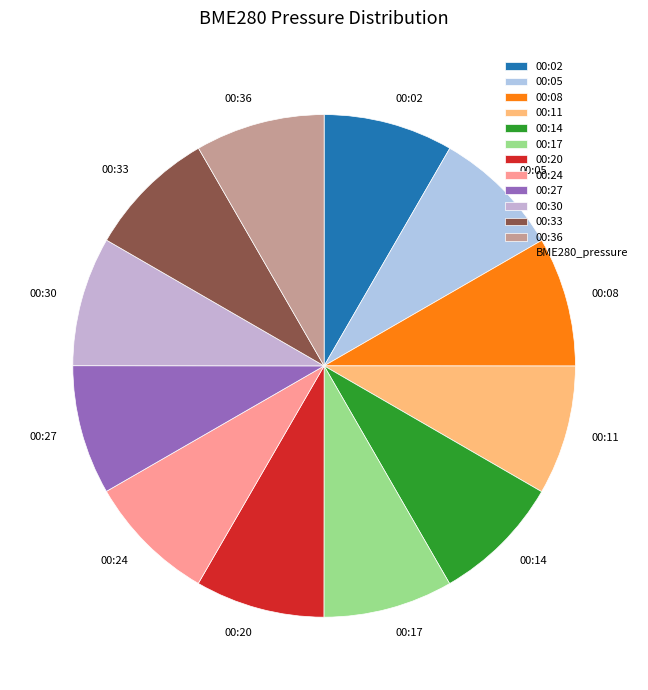

Combined, do 00:08 and 00:27 account for over 50%?

No